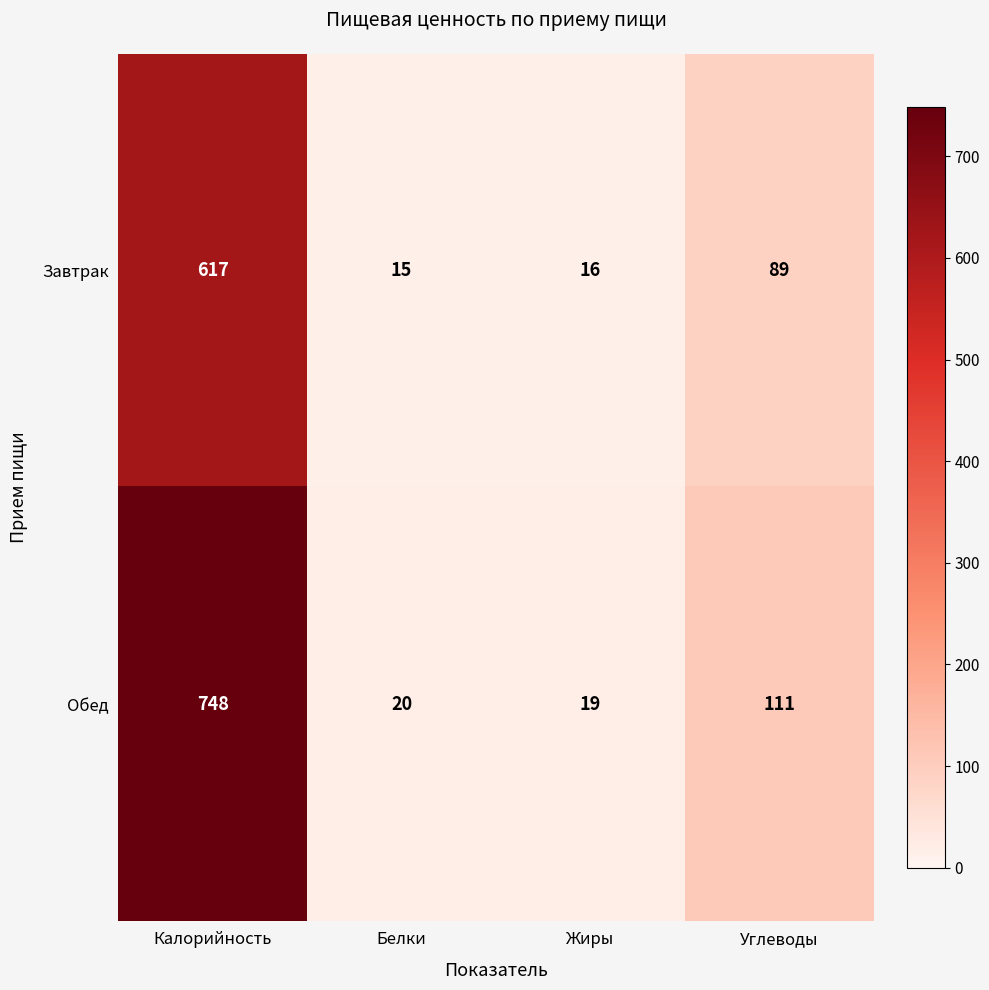

What is the difference between the second highest and minimum values in the Завтрак series?

74